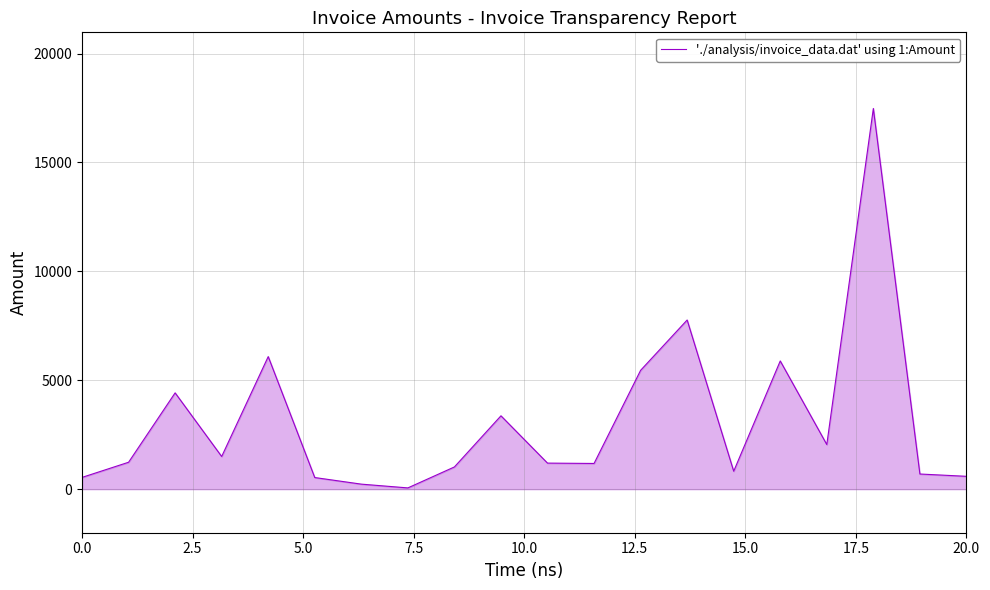

What is the maximum value shown in the chart?

17479.9